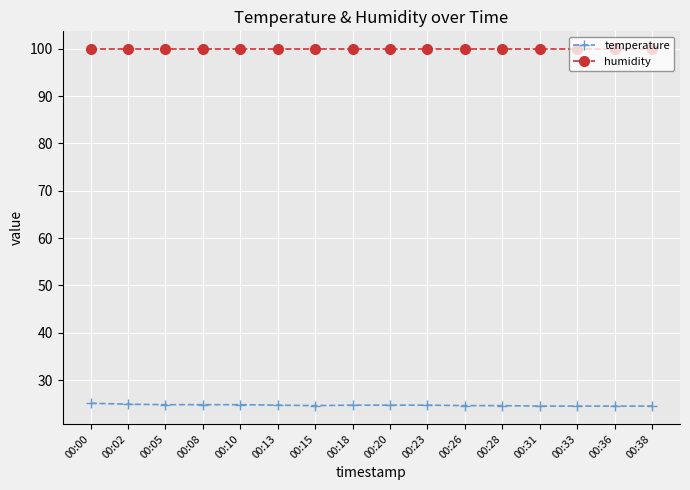

What is the value of the temperature point at the 6th from the left?

24.7